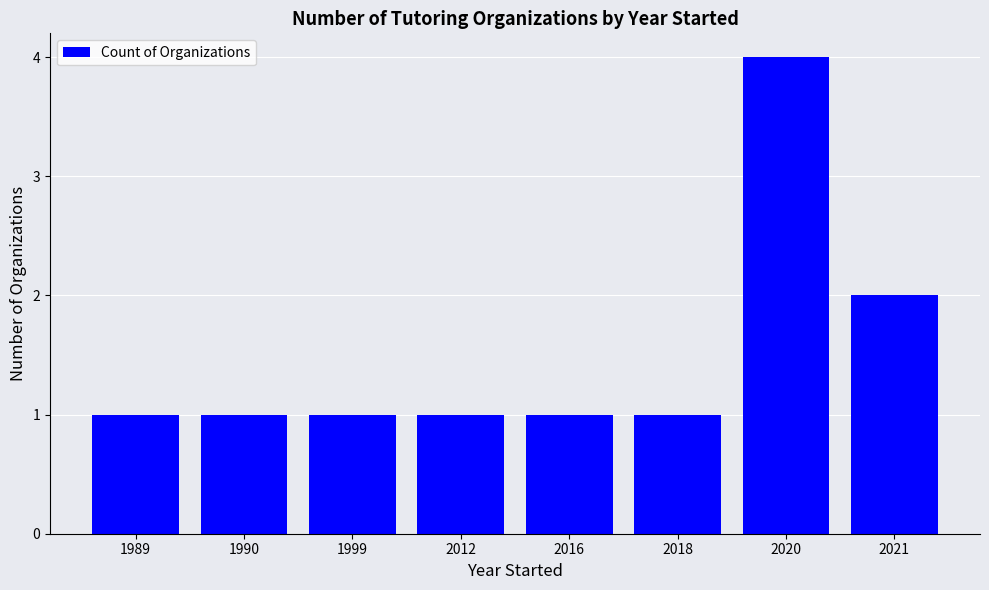

Approximately how many times larger is the value at 1989 compared to 1990?

1.0